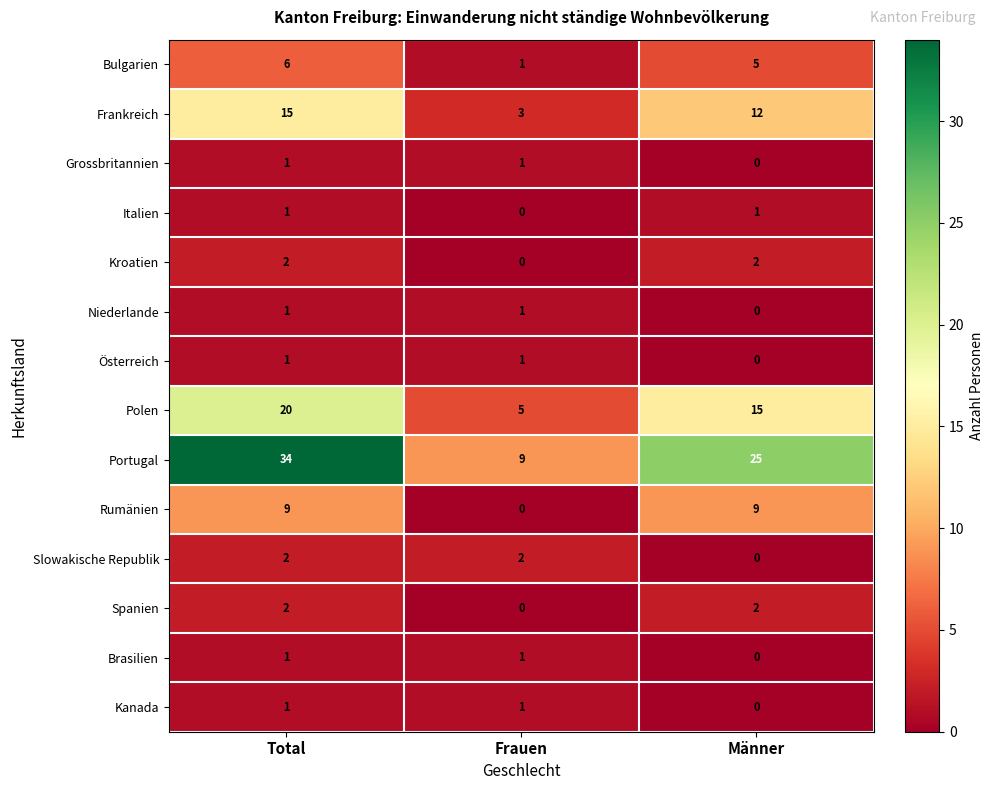

What is the difference between the highest and lowest values at Männer?

25